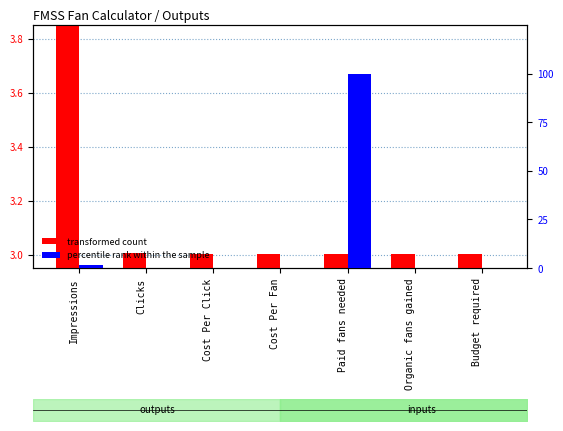

What is the average value of the percentile rank within the sample series?

14.5